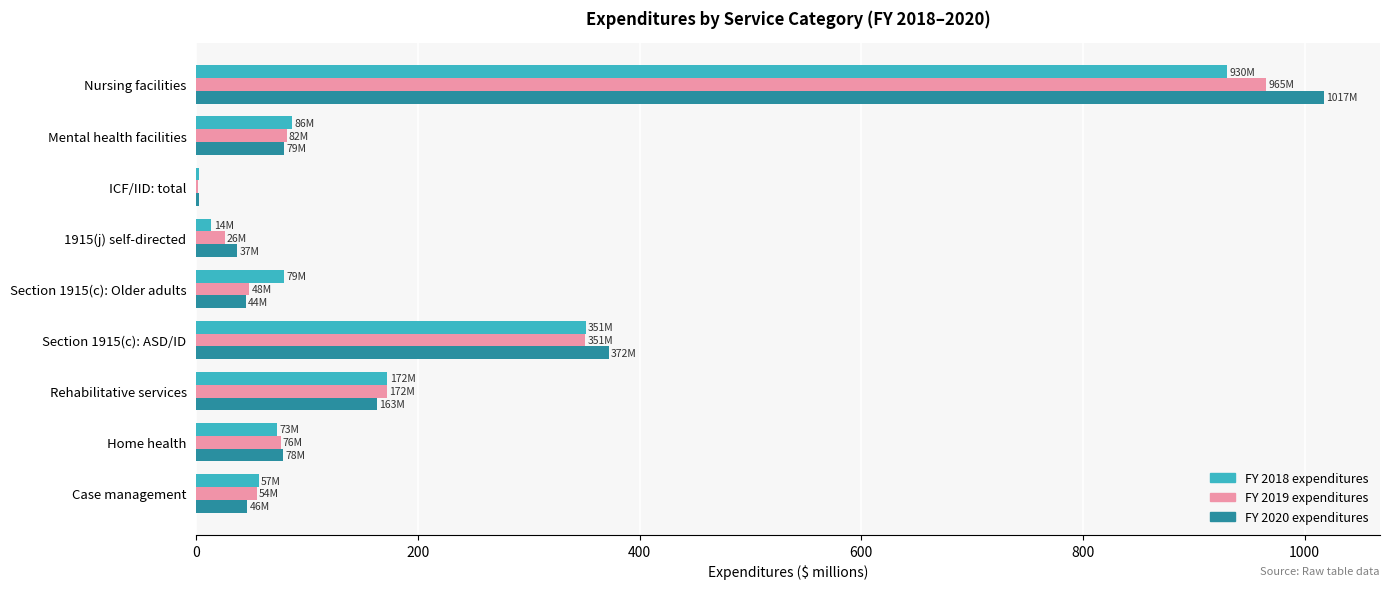

True or false: FY 2018 expenditures has a value of 56.5 at Case management.

True